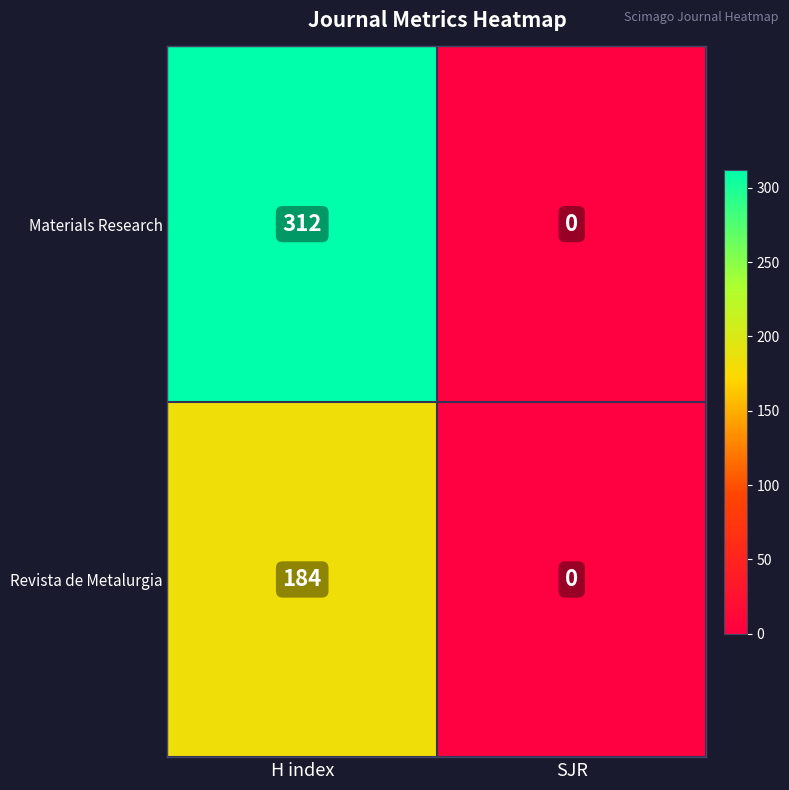

What is the average value of the Materials Research series?

156